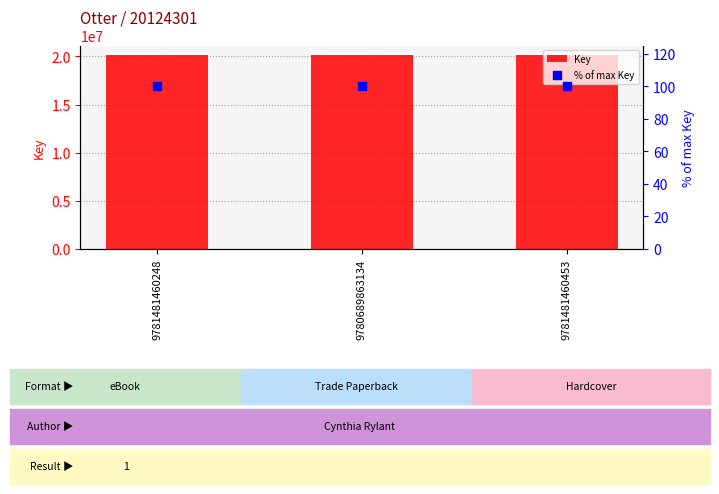

Which series contains the lowest Y value?

% of max Key